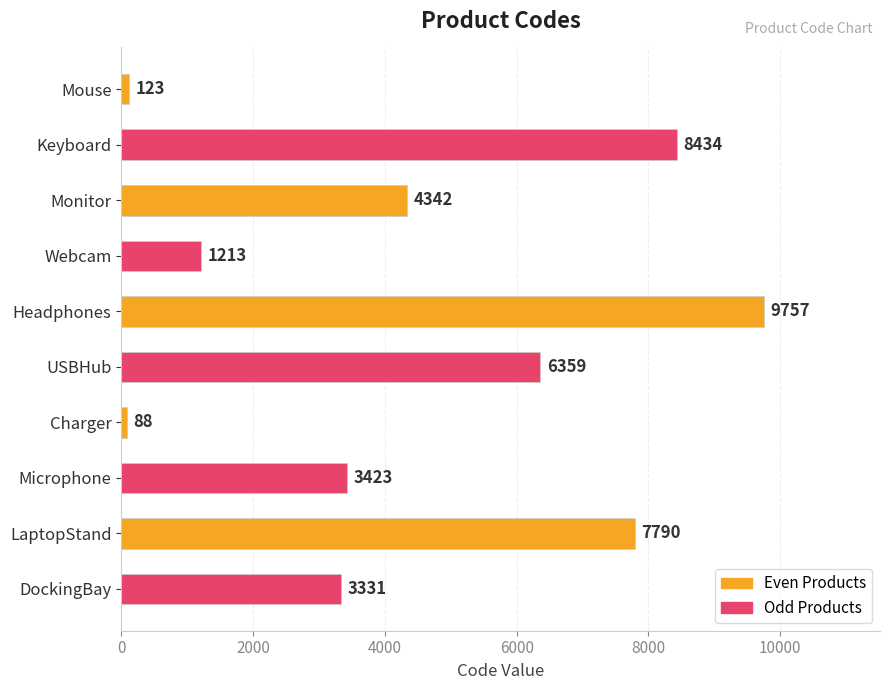

What is the difference between the maximum and second lowest values?

9634